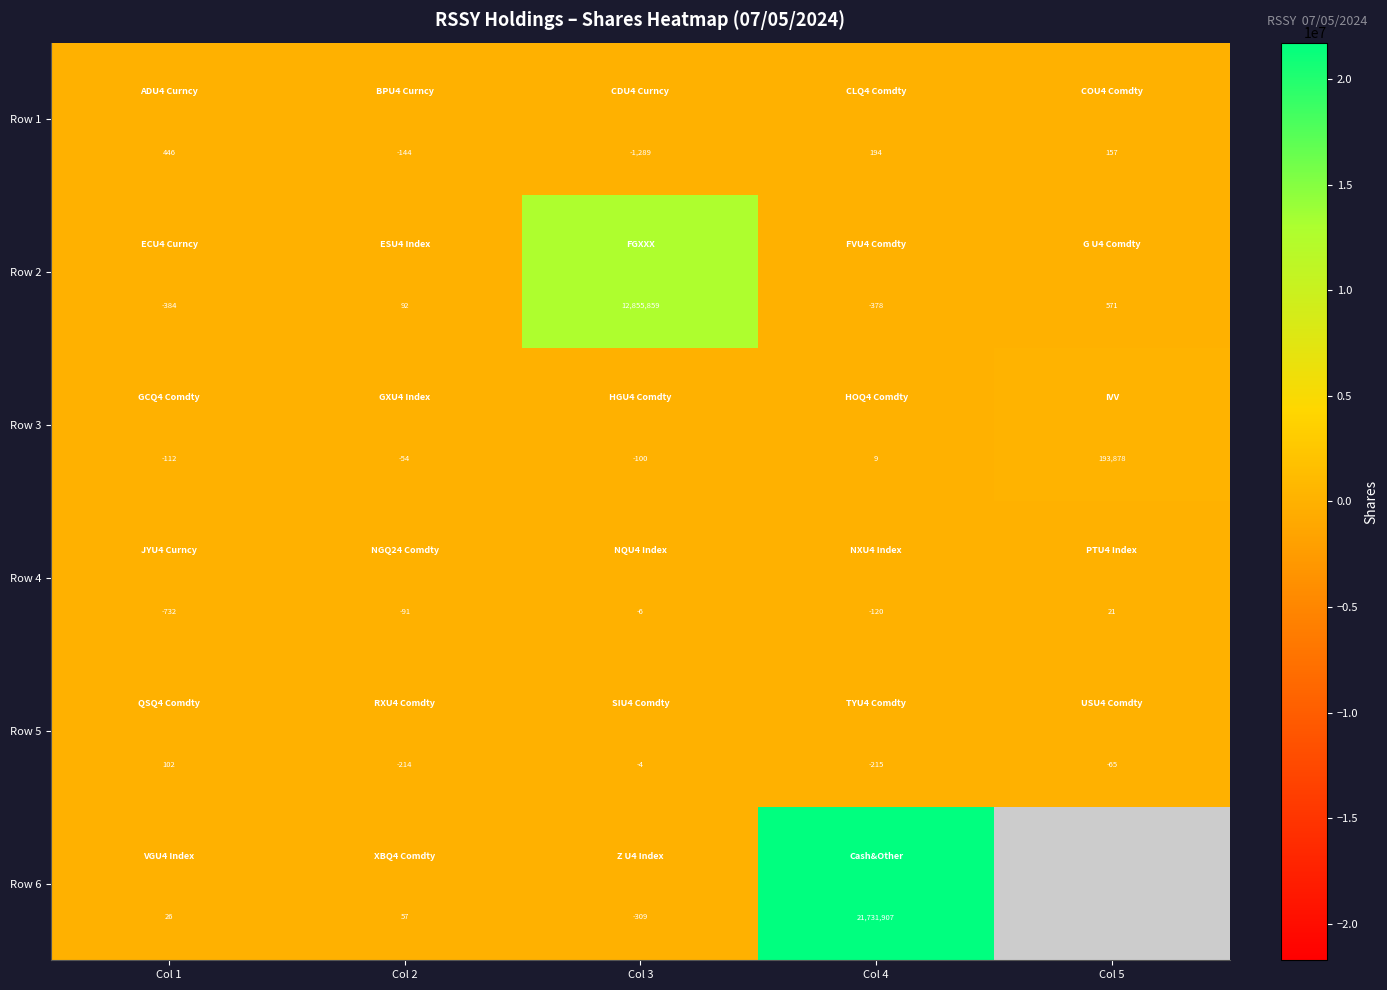

How many negative values does the Row 3 series have?

3